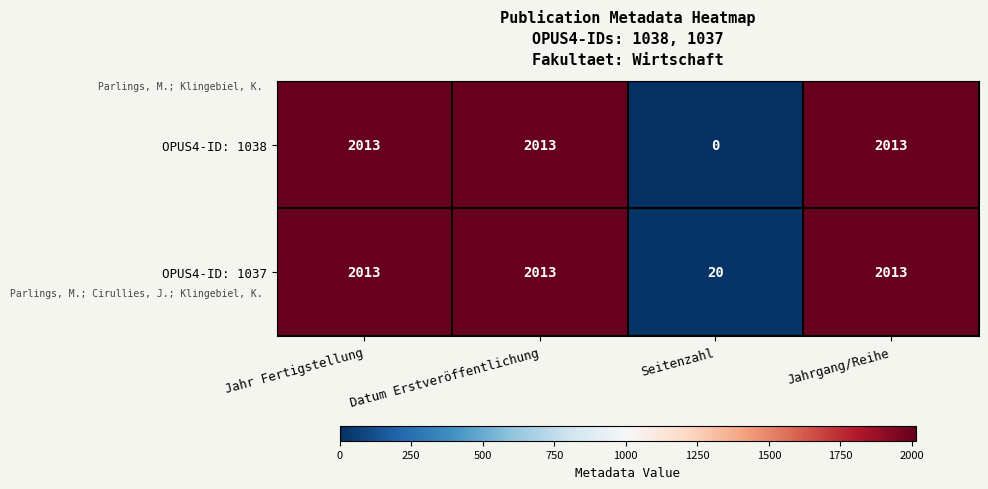

Rank the series by their average value, from highest to lowest.

OPUS4-ID: 1037, OPUS4-ID: 1038